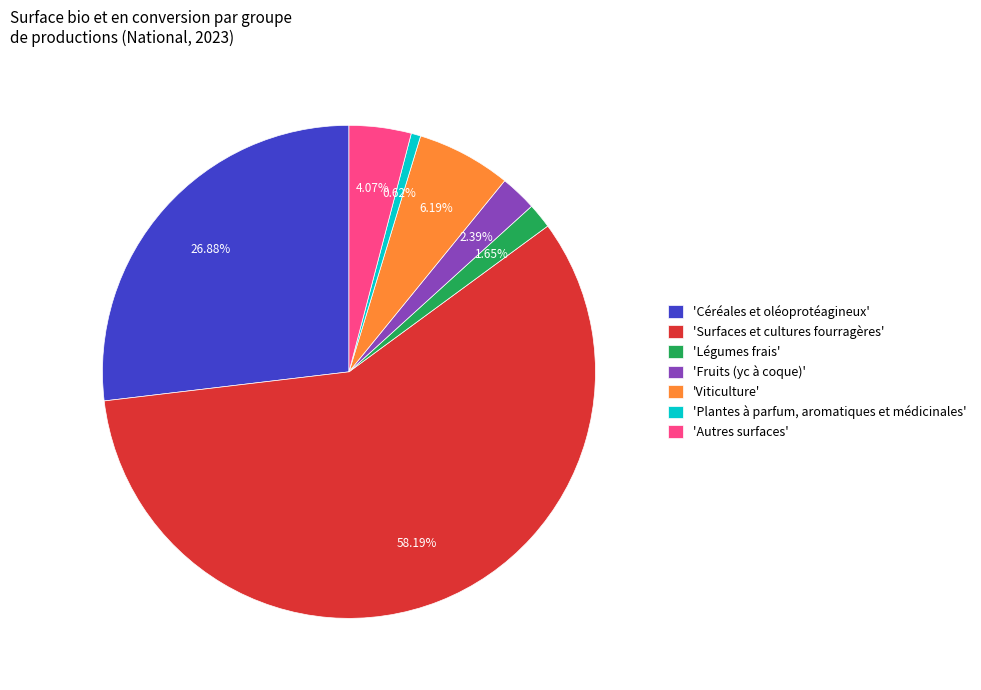

Which category accounts for the majority?

'Surfaces et cultures fourragères'